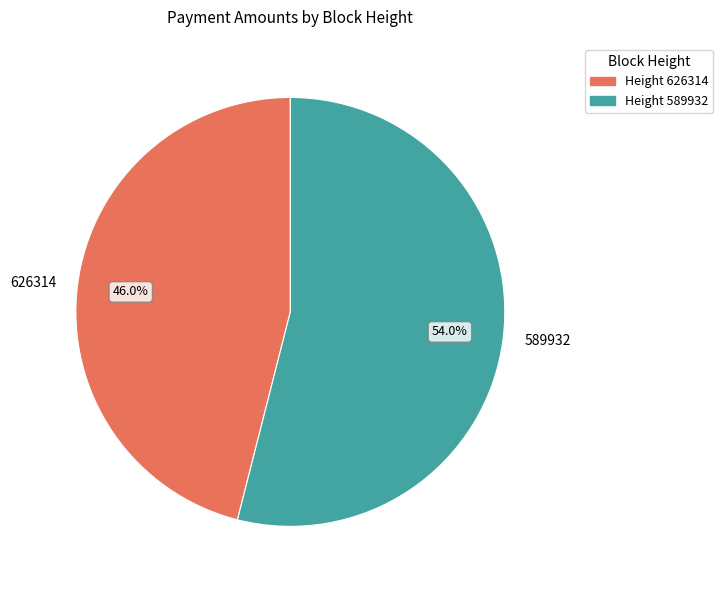

What percentage is the 589932 slice, to the nearest percent?

54%